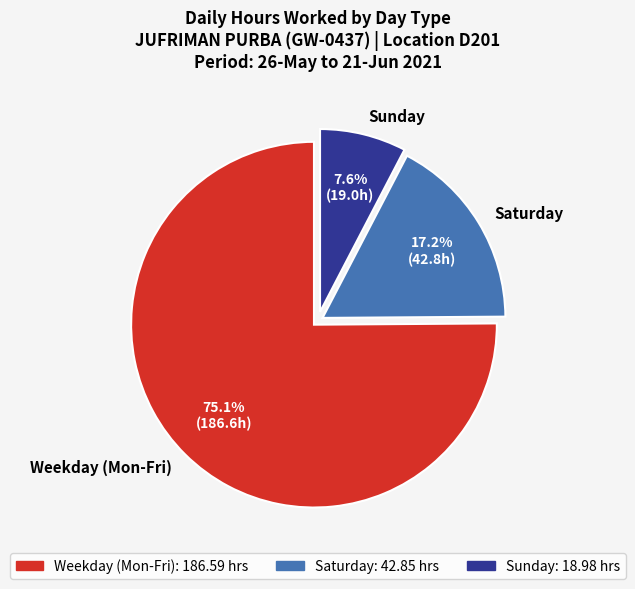

What portion of the pie excludes Saturday?

82.8%